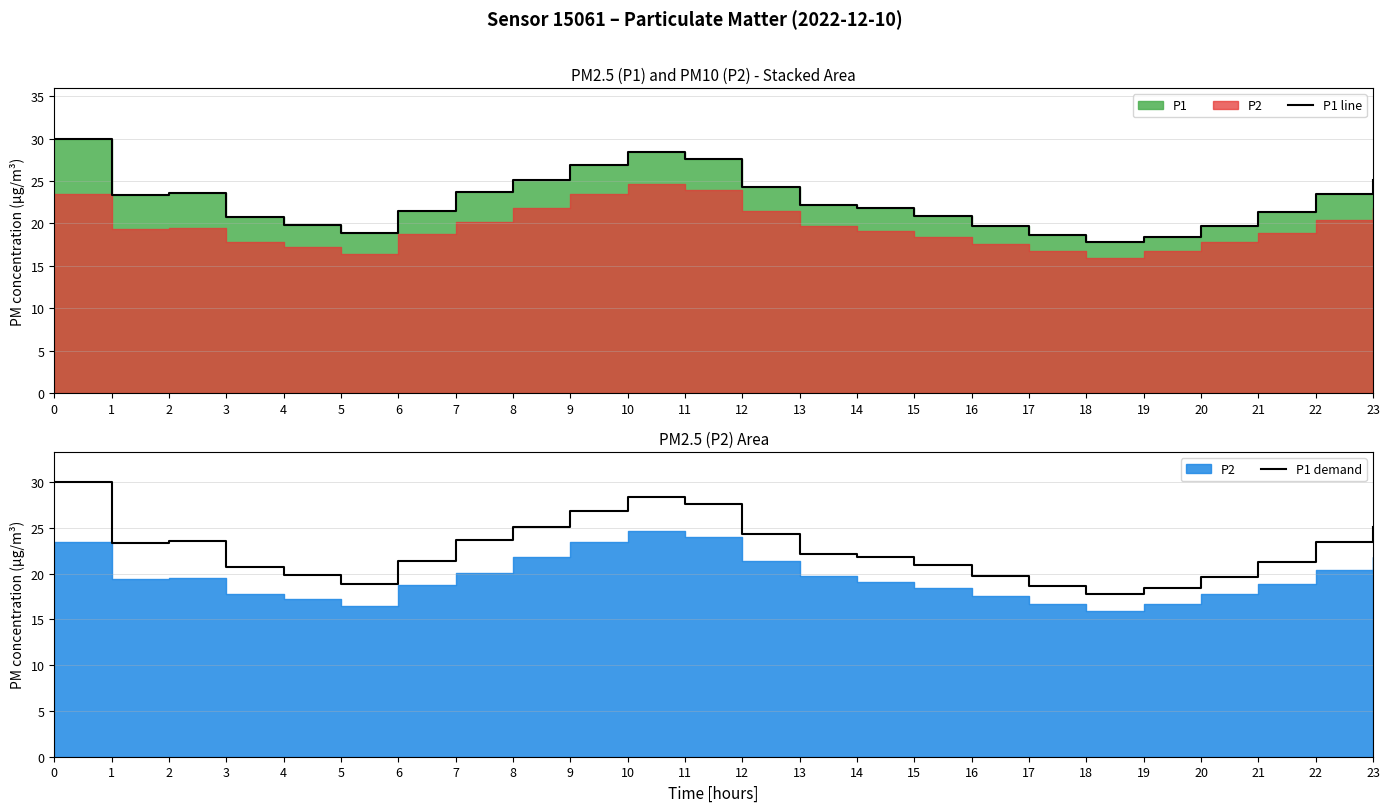

How many data points in P1 line are less than 22?

12